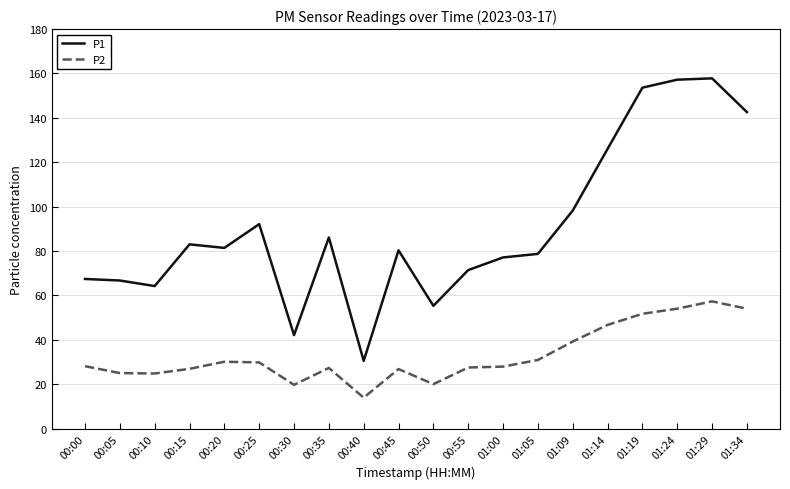

What position from the right is 00:35?

13